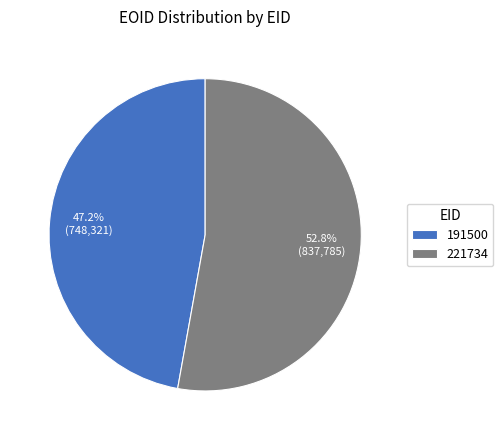

Approximately how many times larger is the value at 191500 compared to 221734?

0.9